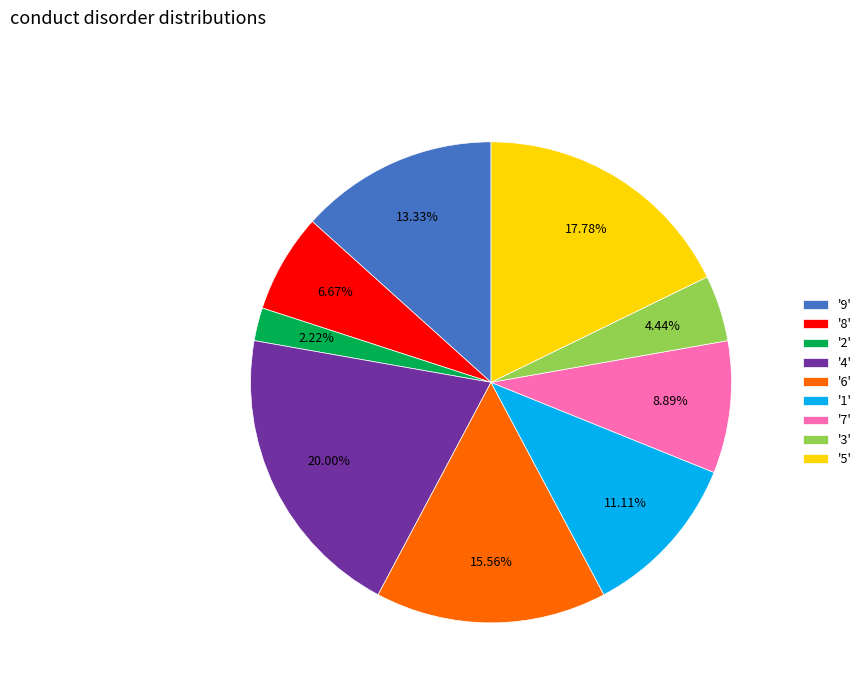

Is there any slice that represents more than half of the pie?

No